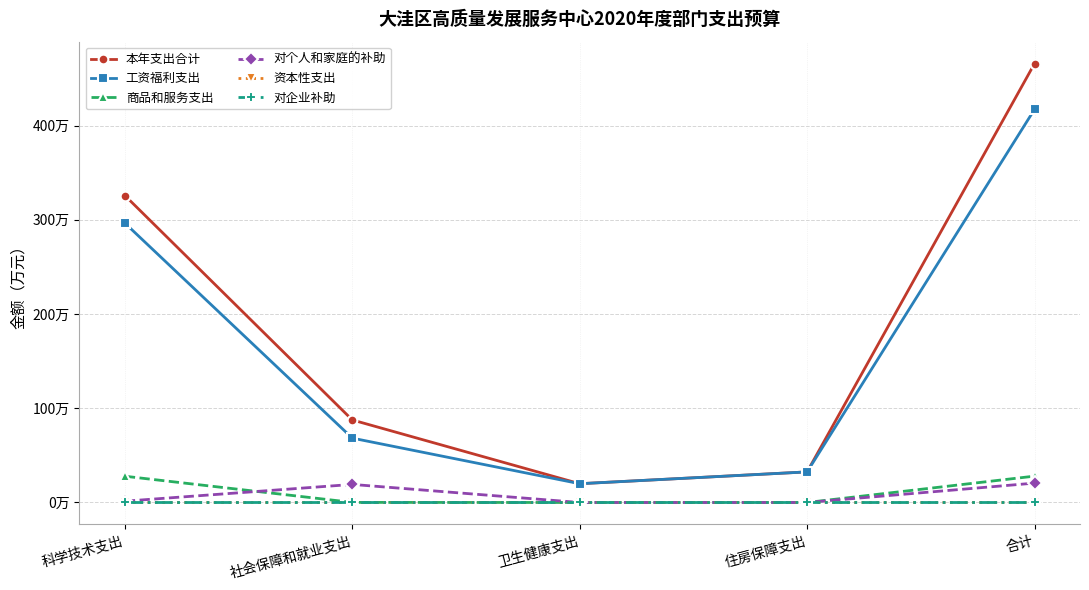

Which has a higher value, 卫生健康支出 or 住房保障支出?

住房保障支出